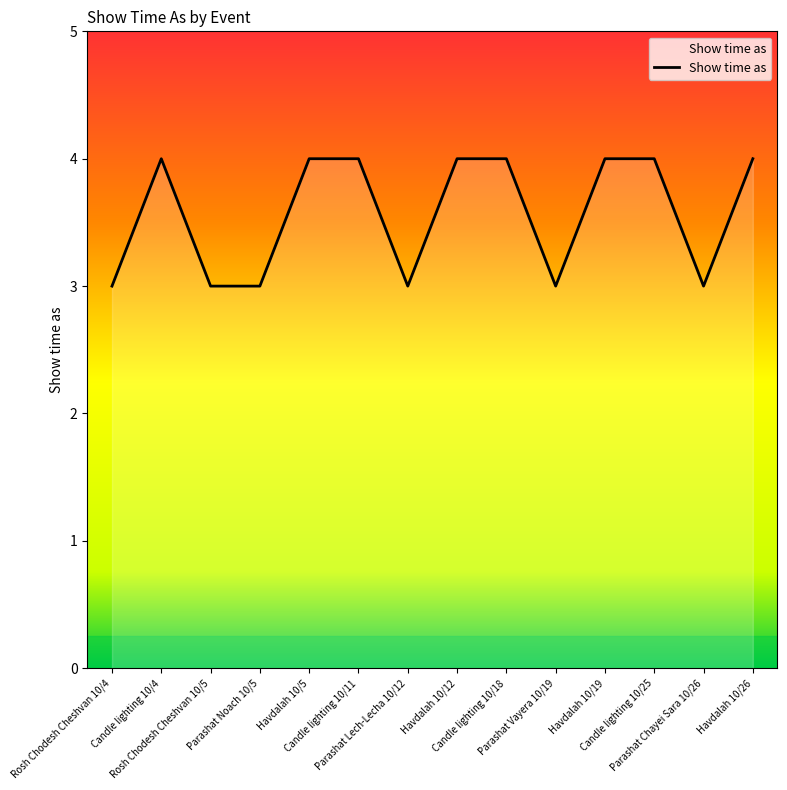

What is the greatest value displayed?

4